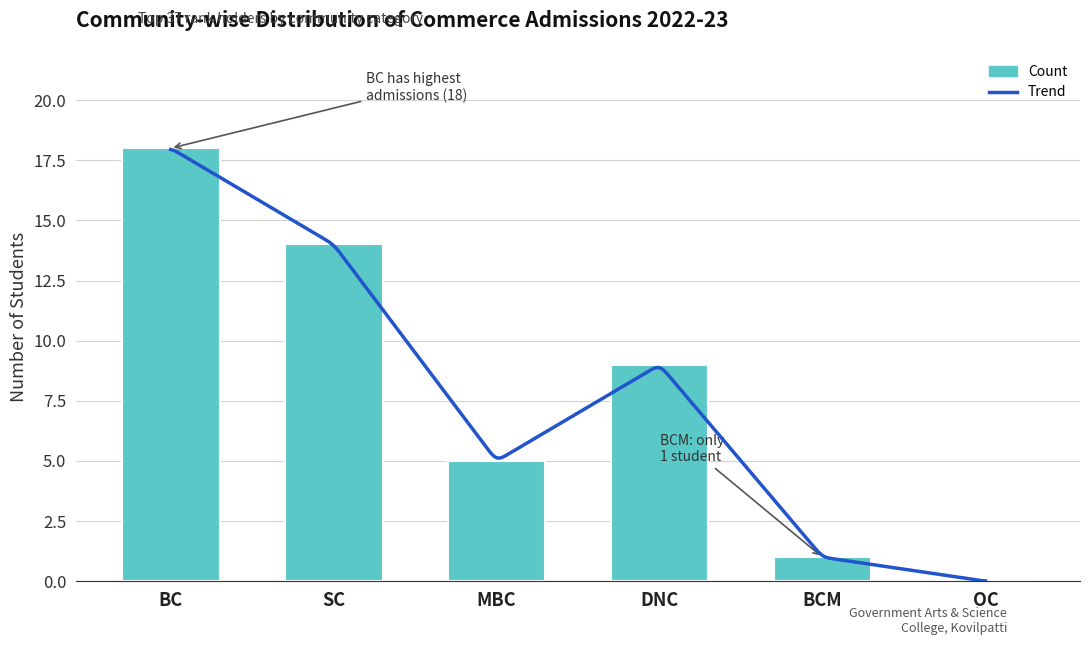

What is the label of the 5th bar from the right?

SC